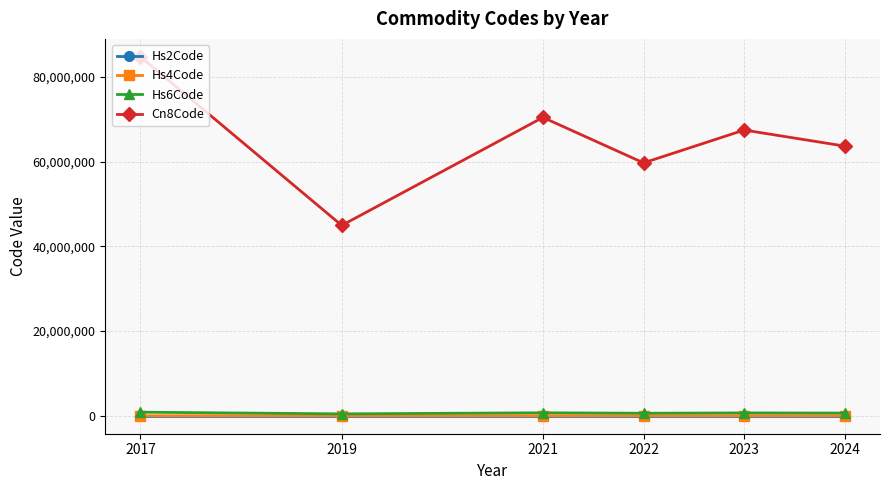

What is the value of the Hs6Code point at the 2nd from the left?

449296.0